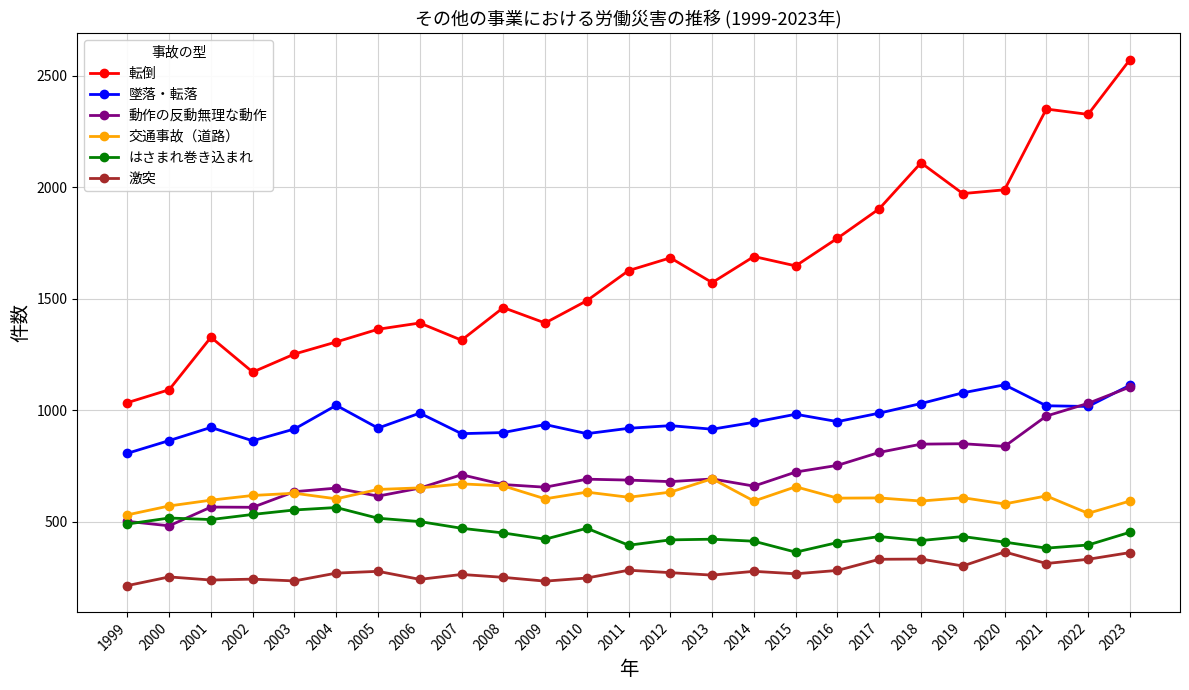

At 2016, list the series in order from largest to smallest.

転倒, 墜落・転落, 動作の反動無理な動作, 交通事故（道路）, はさまれ巻き込まれ, 激突